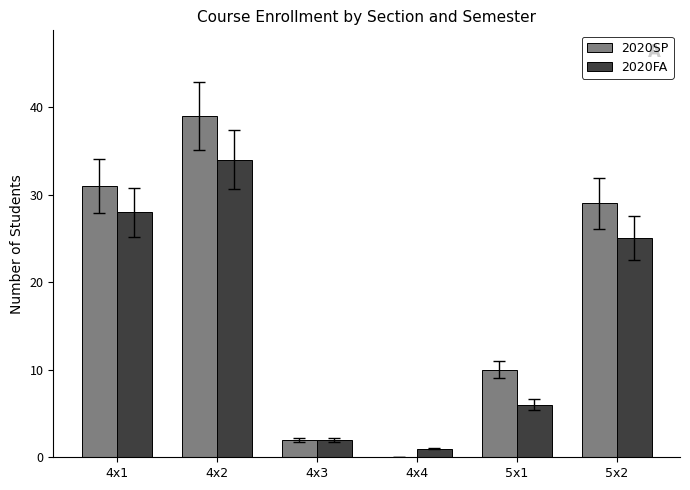

At which label is 2020FA closest to 17?

5x2